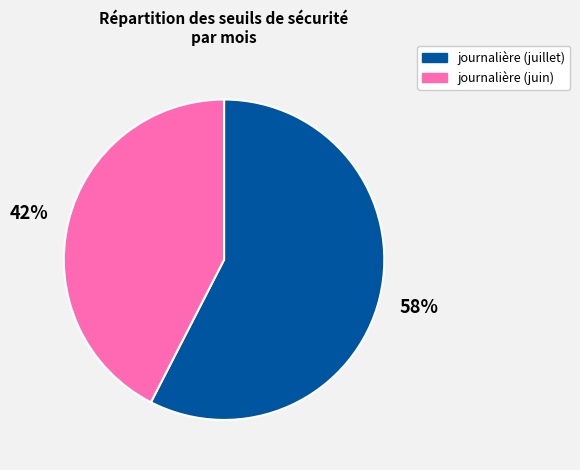

Is there any slice that represents more than half of the pie?

Yes